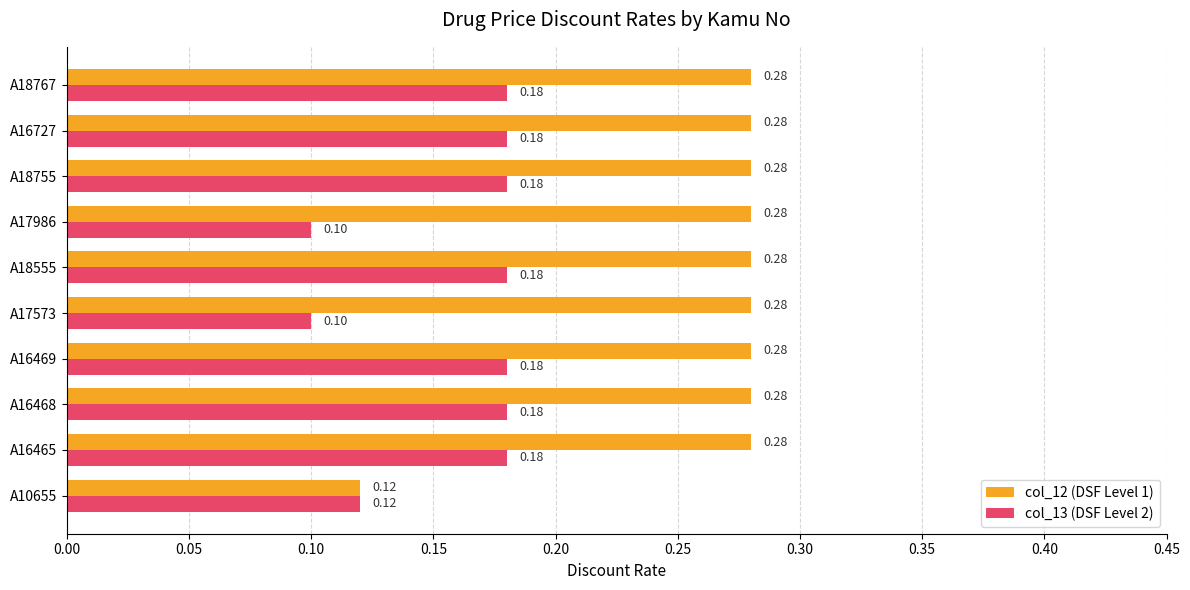

List the series in order of their overall mean, highest first.

col_12 (DSF Level 1), col_13 (DSF Level 2)